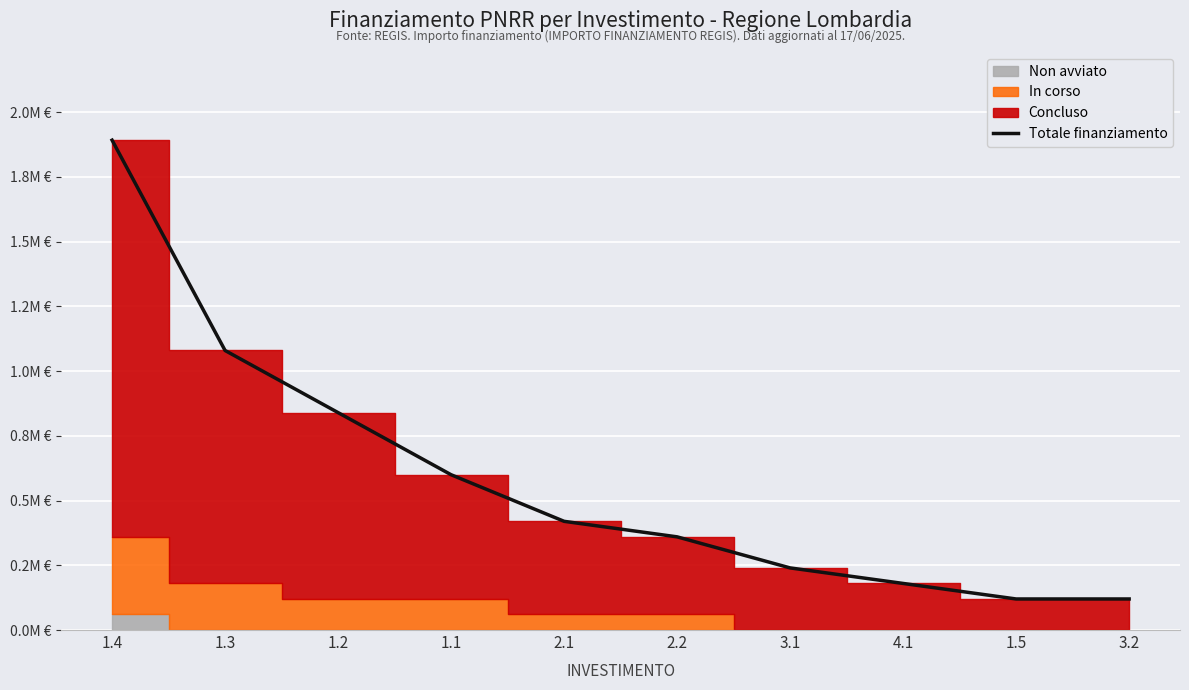

Does the chart display data point markers on the line(s)?

No